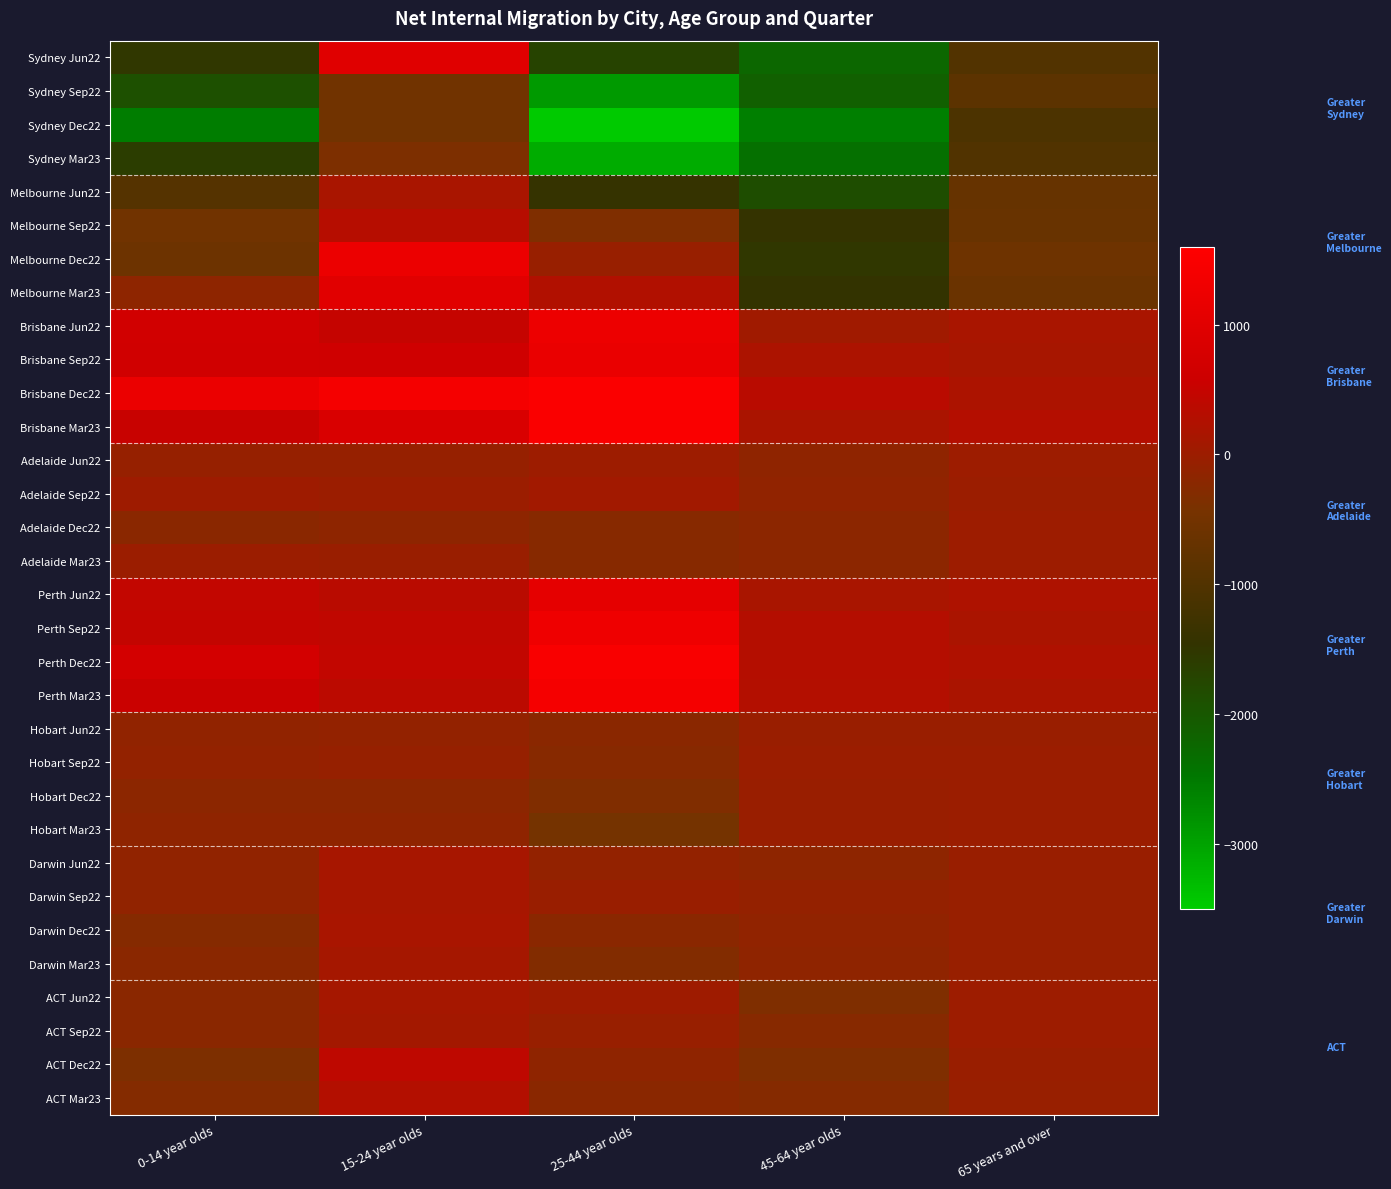

What is the total value across all series at 25-44 year olds?

-4726